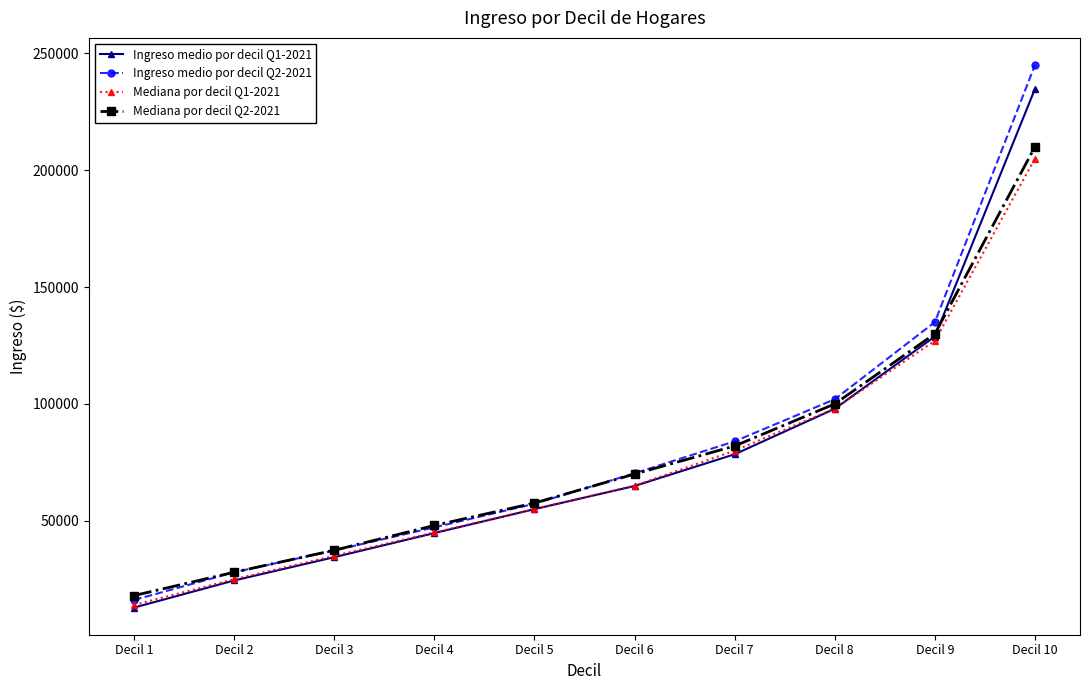

True or false: Ingreso medio por decil Q2-2021 and Ingreso medio por decil Q1-2021 intersect in this chart.

False